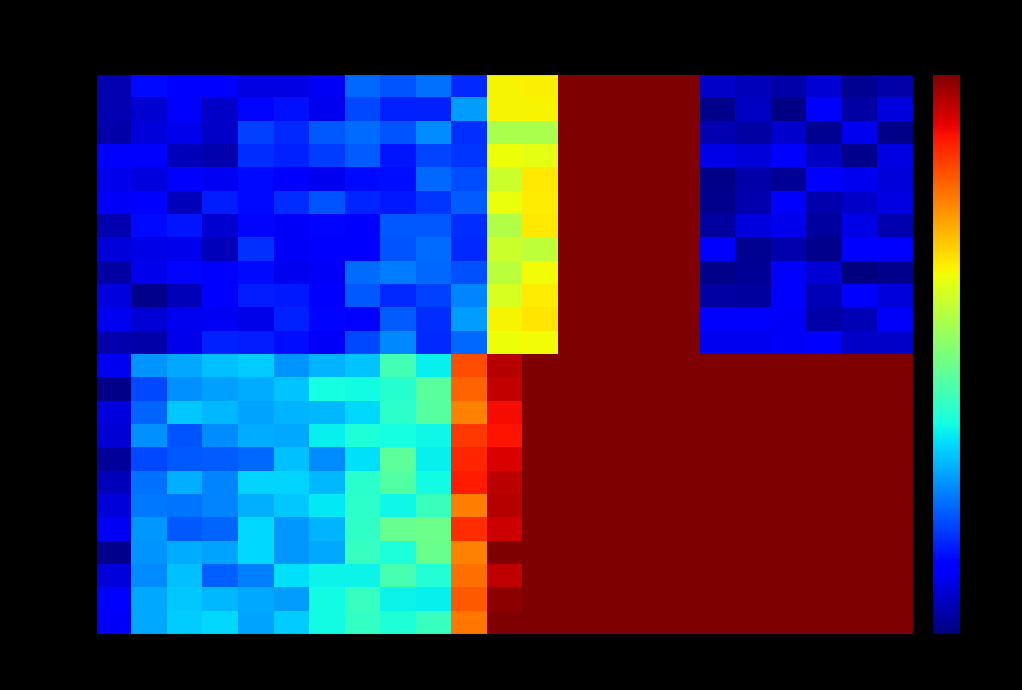

At how many categories does at least one series exceed 0?

23